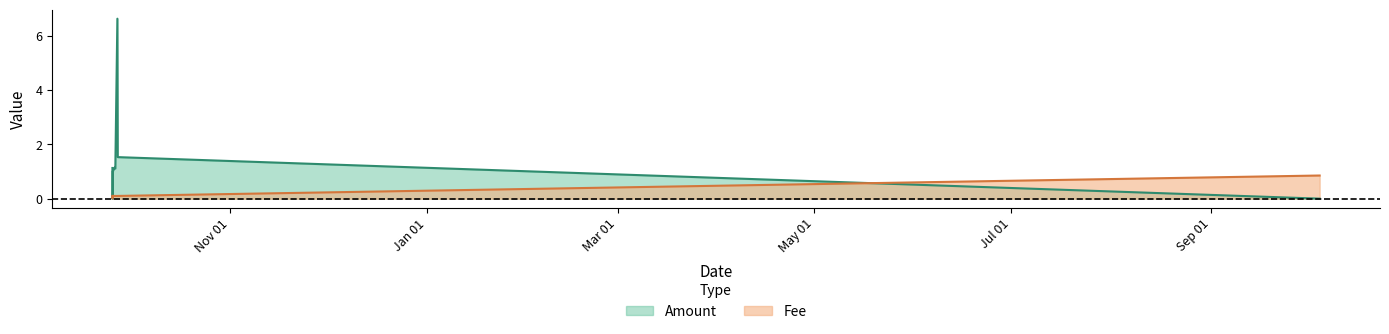

List the series in order of their overall mean, highest first.

Amount, Fee